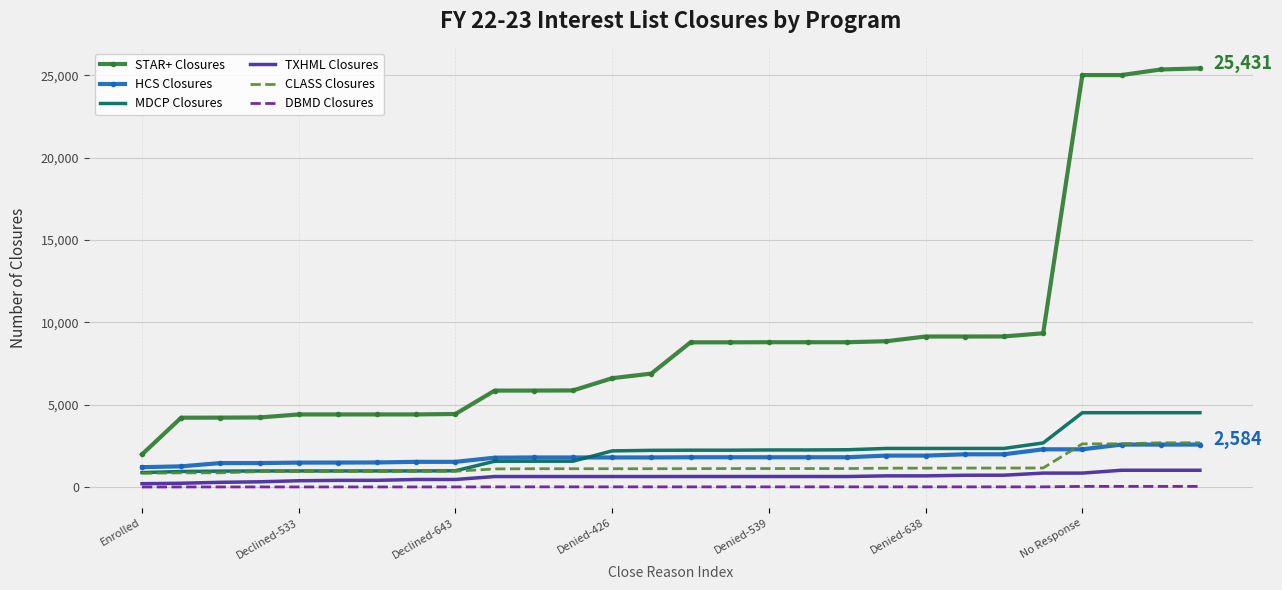

How many values in the STAR+ Closures series are below 8793?

14